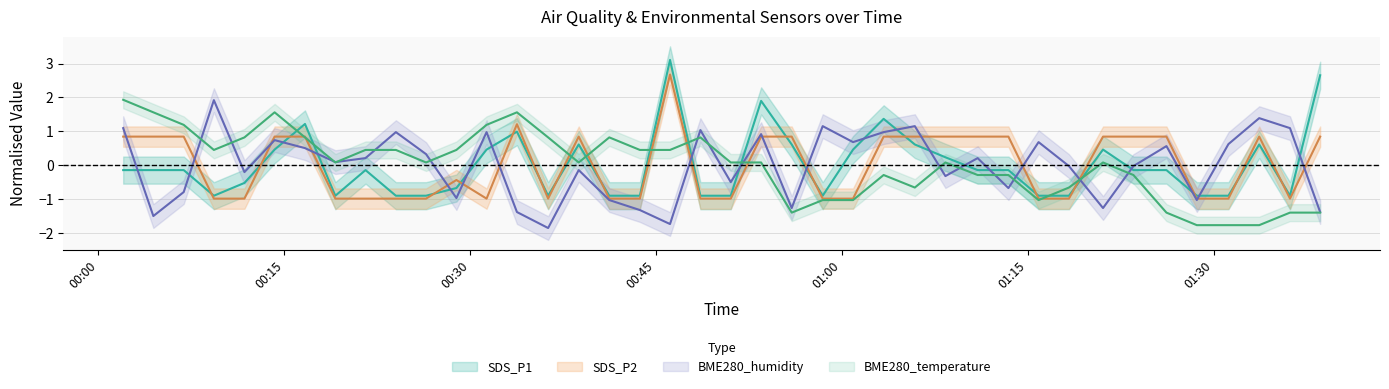

How many interior local peaks does the SDS_P1 series have?

9